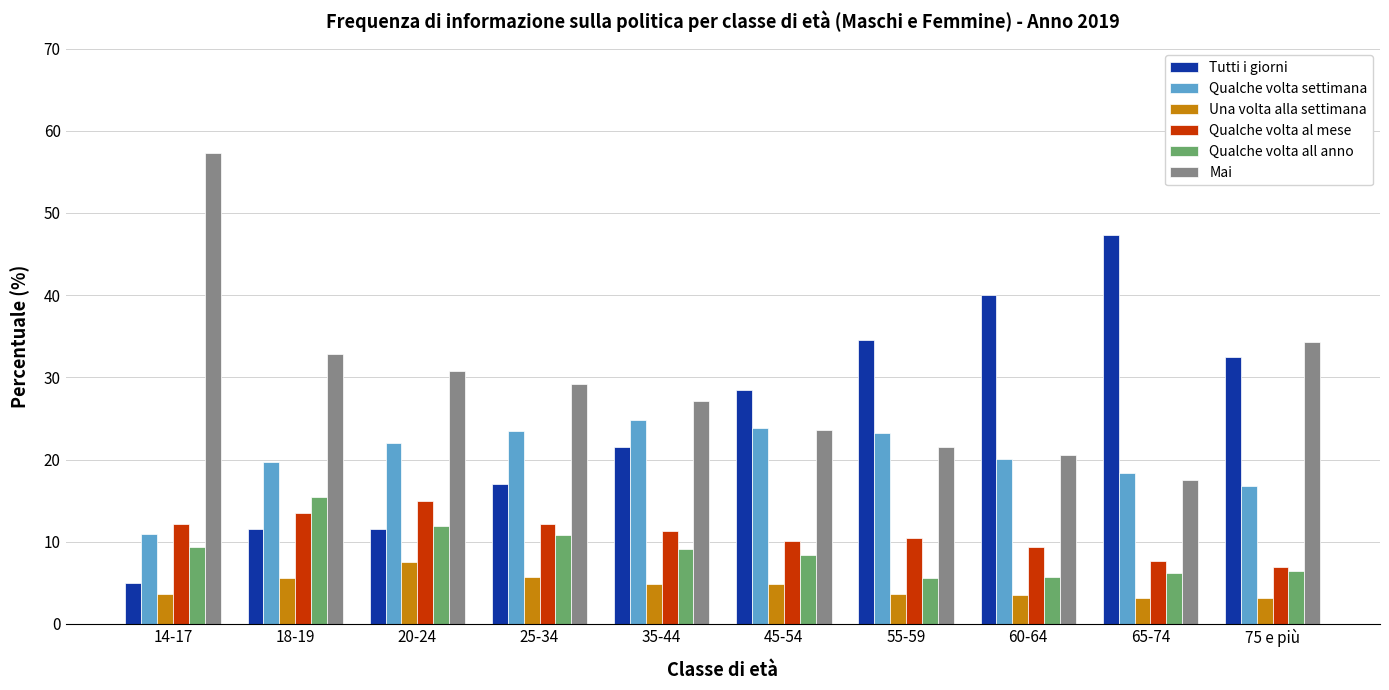

Count the number of categories in the chart.

10